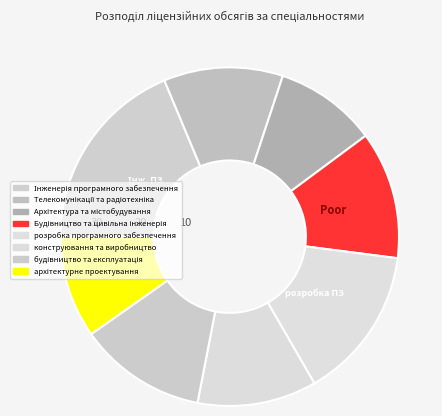

Is there any slice that represents more than half of the pie?

No